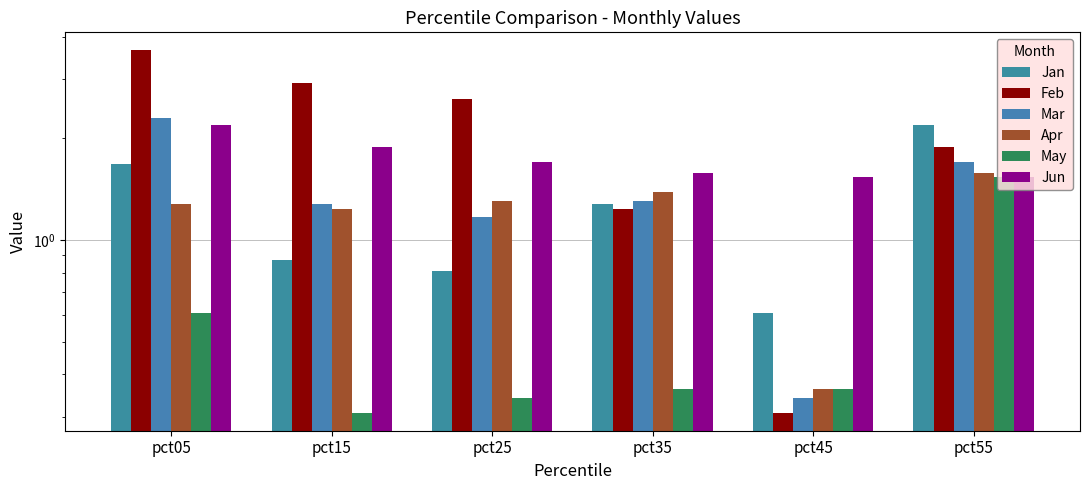

The Mar series shows 1.3 at pct35. True or false?

True